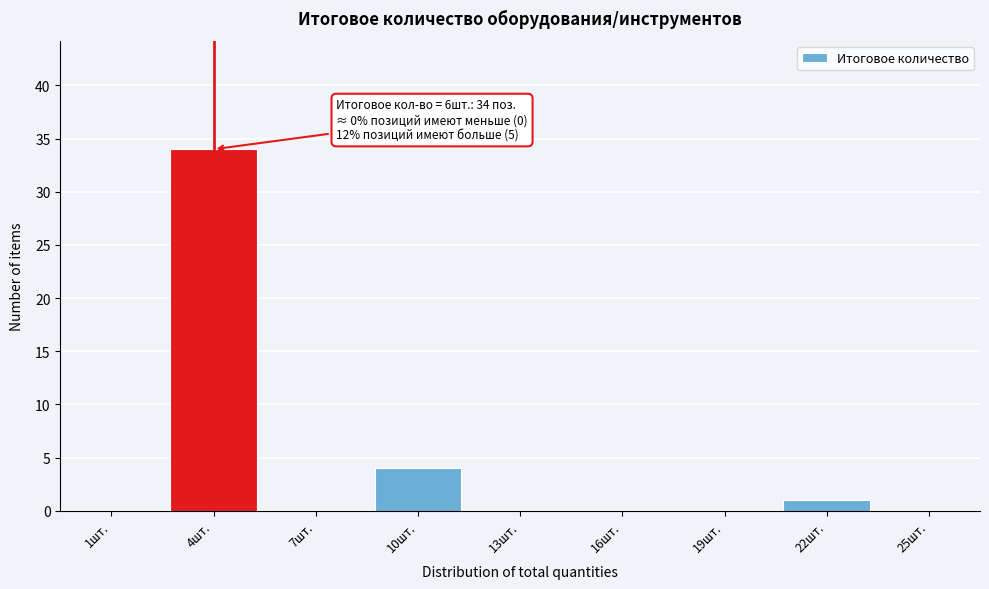

Reading left to right, transcribe all the data shown in this chart.

1шт.=0	4шт.=34	7шт.=0	10шт.=4	13шт.=0	16шт.=0	19шт.=0	22шт.=1	25шт.=0